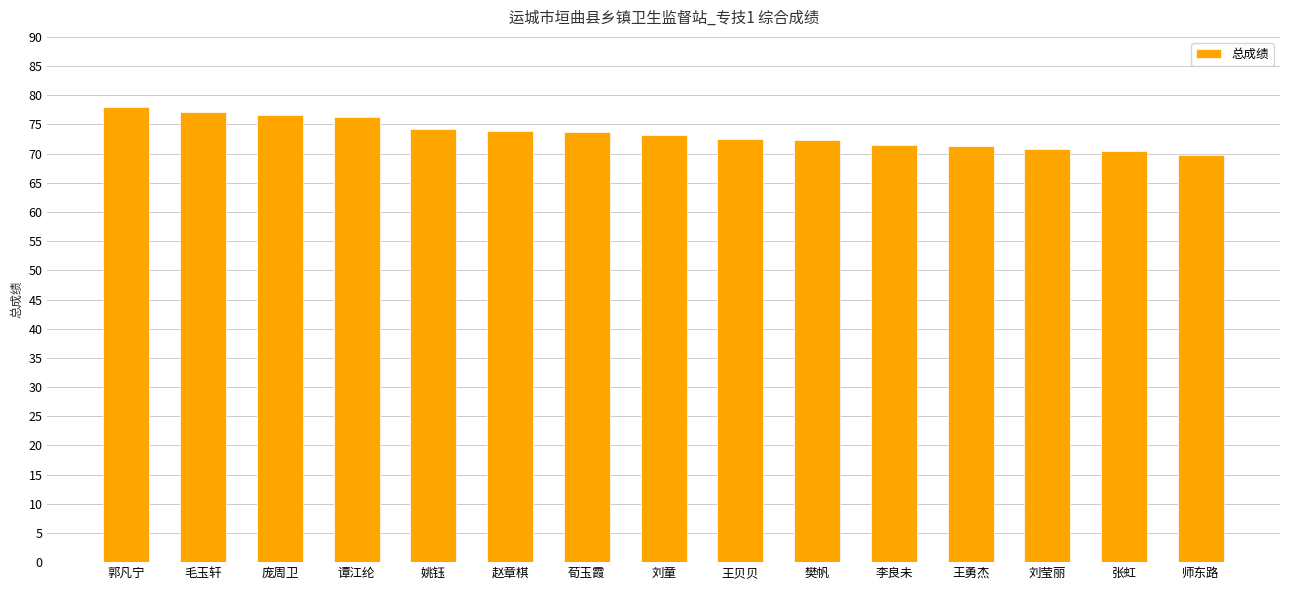

Which label corresponds to the largest value in the chart?

郭凡宁